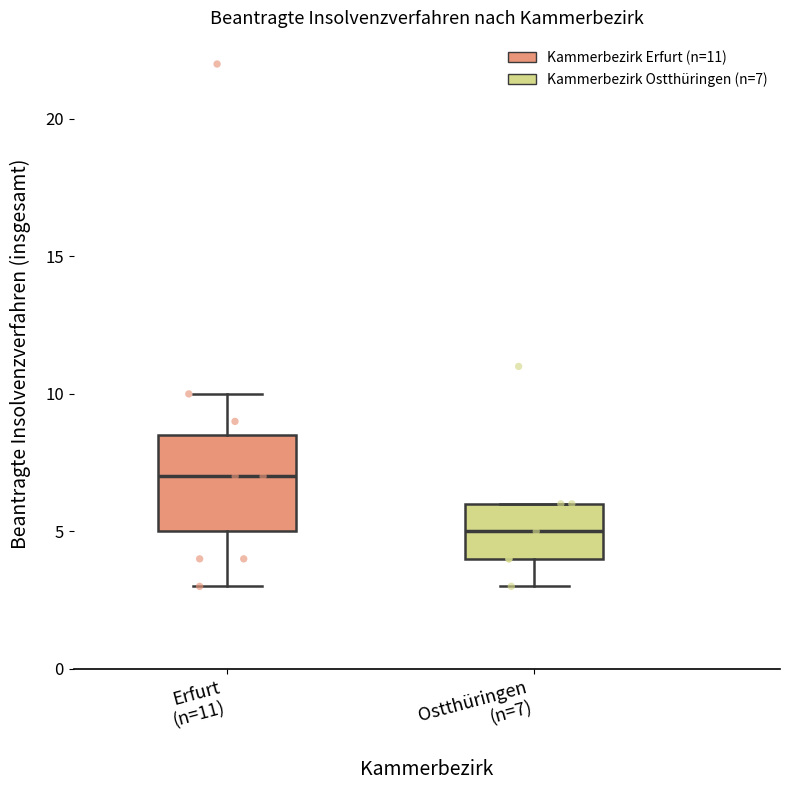

Comparing the boxes themselves (not the whiskers), which one is the tallest?

Erfurt (n=11)